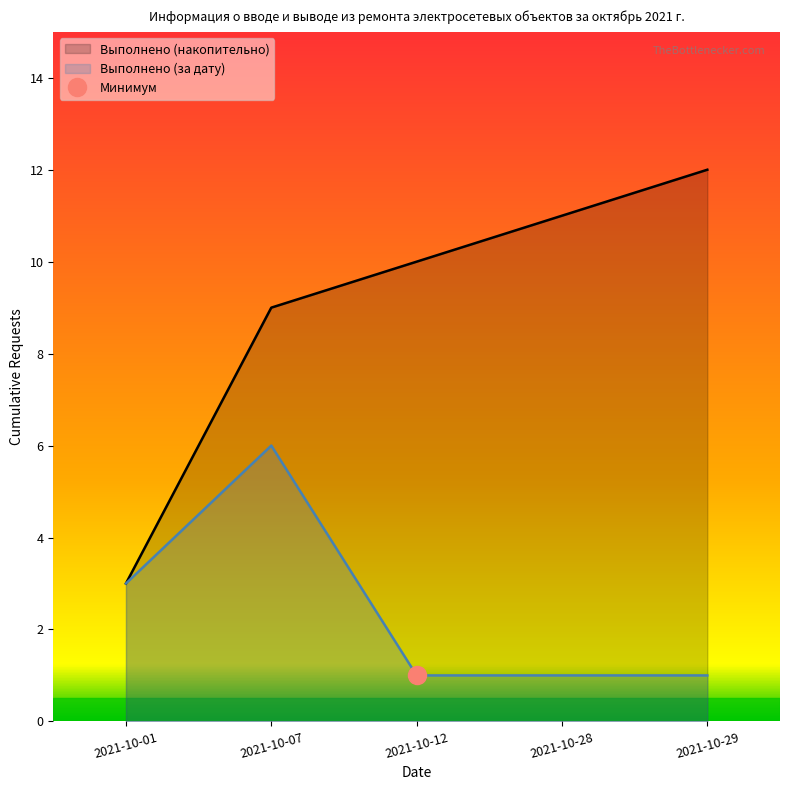

What is the highest value of the Выполнено (за дату) series?

6